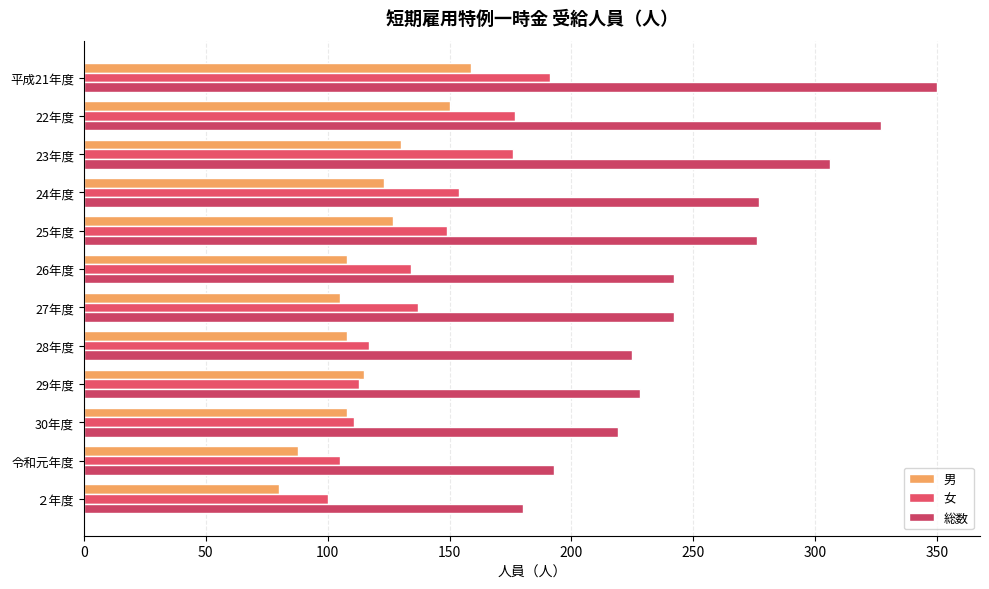

What is the difference between the second highest and minimum values in the 総数 series?

147